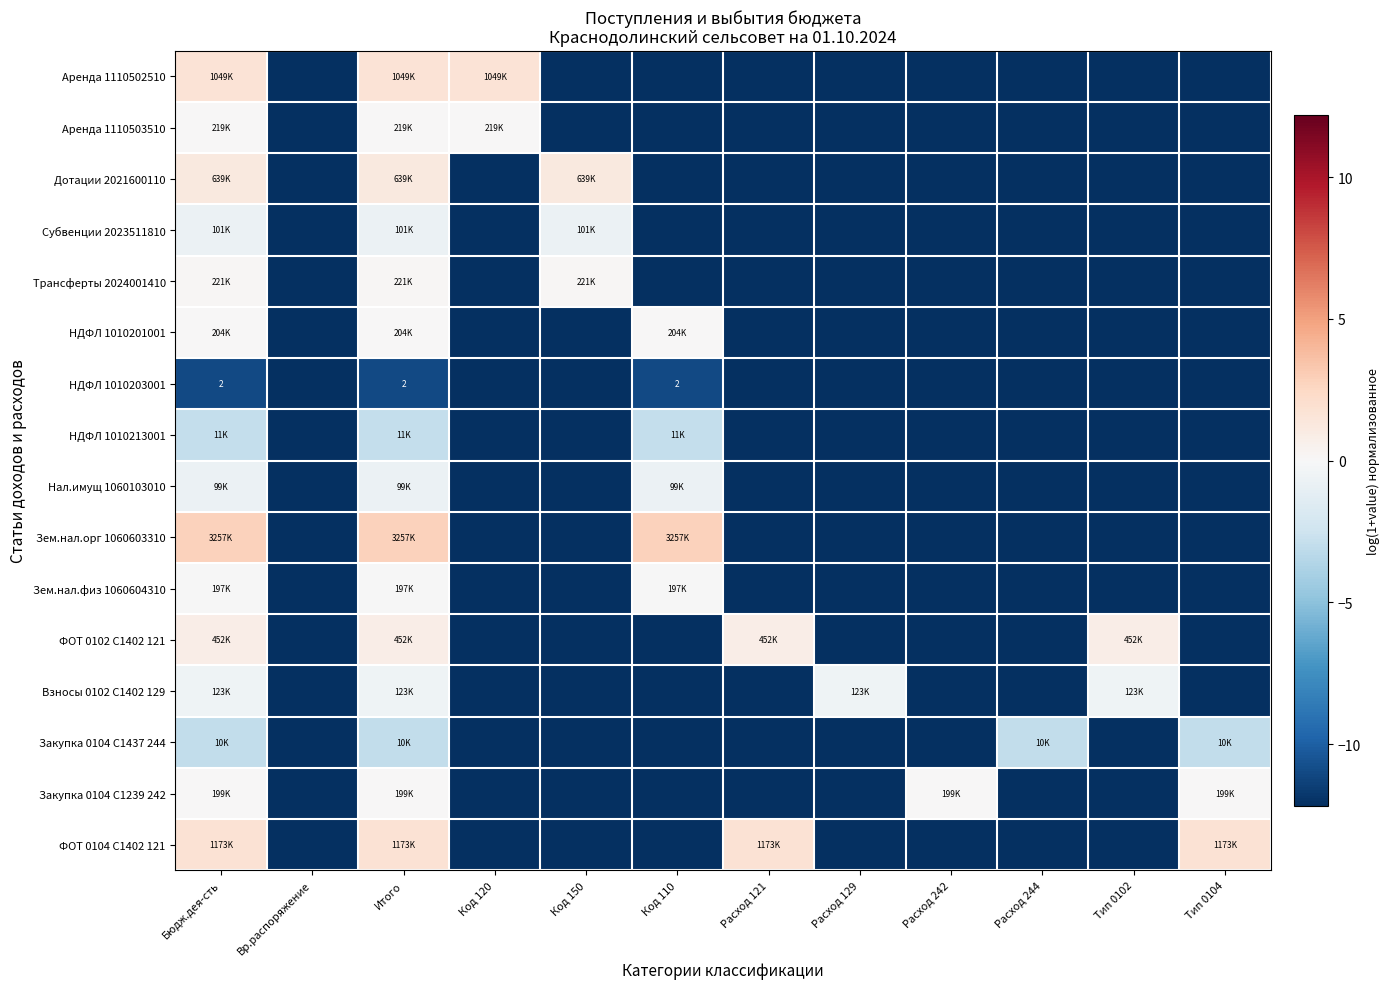

What is the maximum value shown in the chart?

2.8